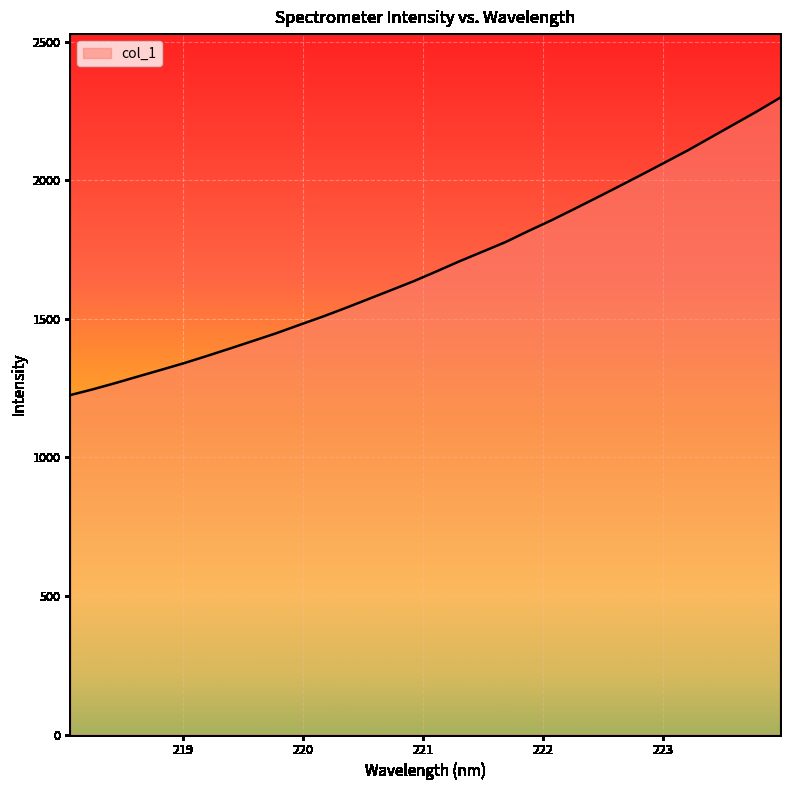

What is the minimum value shown in the chart?

1224.6